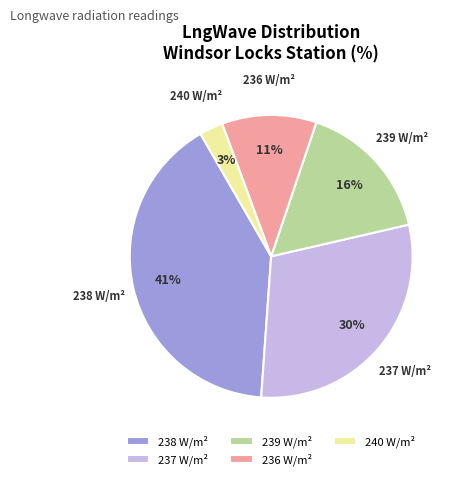

Combined, do 236 W/m² and 237 W/m² account for over 50%?

No